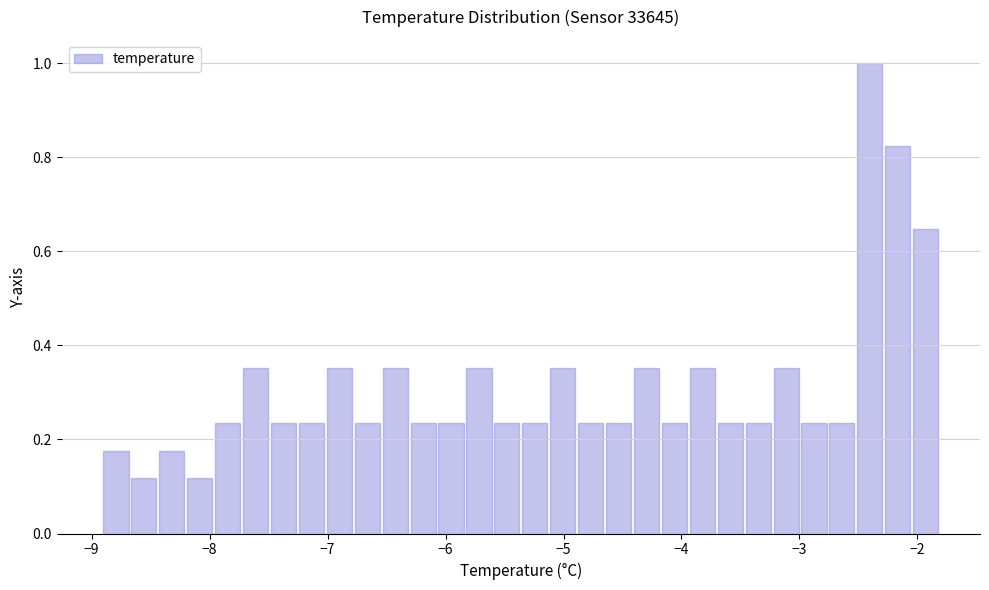

Around what value on the x-axis is the tallest bar? Give the approximate position of its centre, as read against the axis.

-2.4